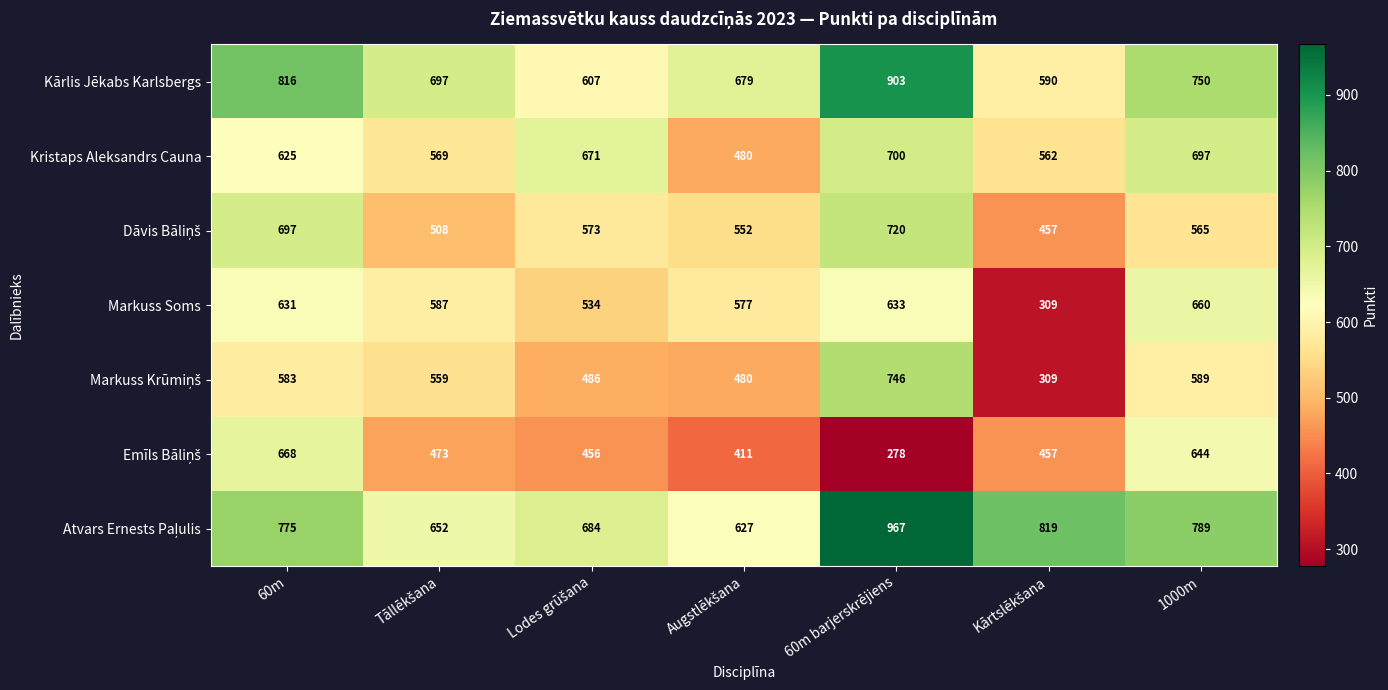

What is the difference between the highest and lowest values at 60m barjerskrējiens?

689